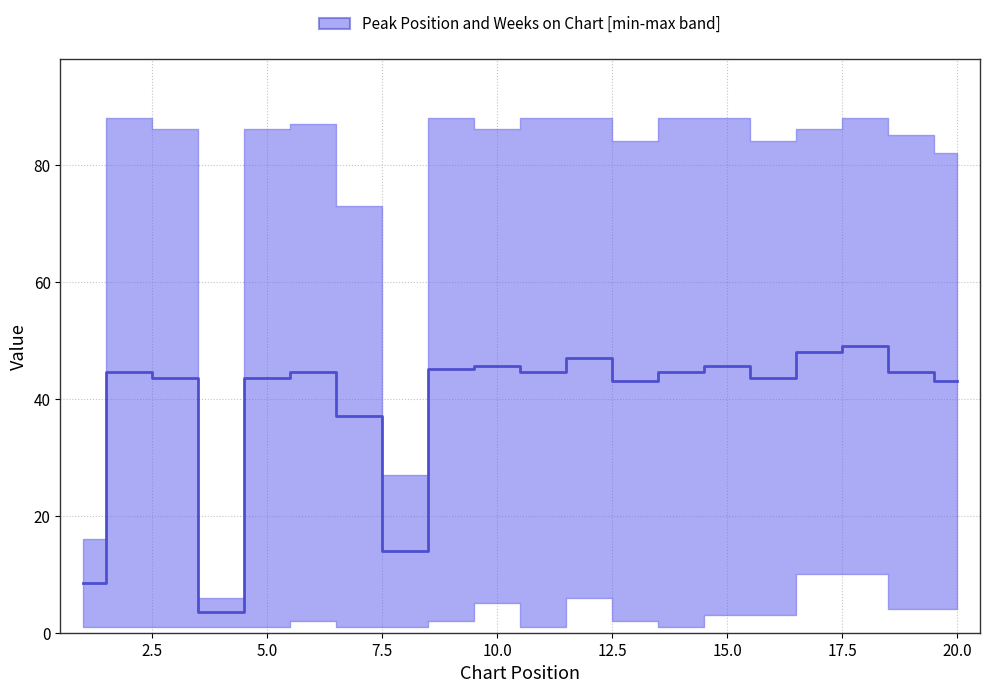

How many categories are shown in the chart?

20